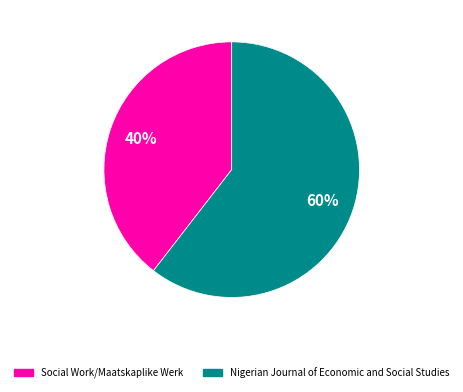

What percentage is the Social Work/Maatskaplike Werk slice, to the nearest percent?

40%